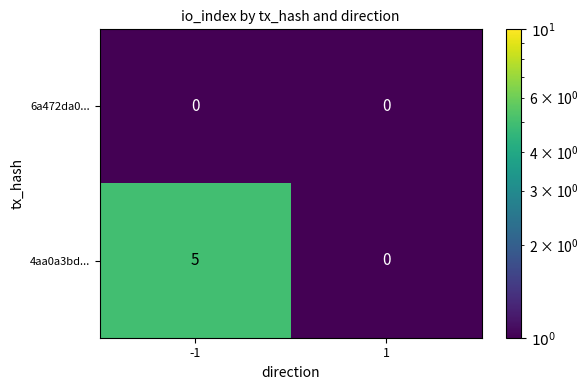

What is the difference between the maximum and minimum values in the 4aa0a3bd... series?

5